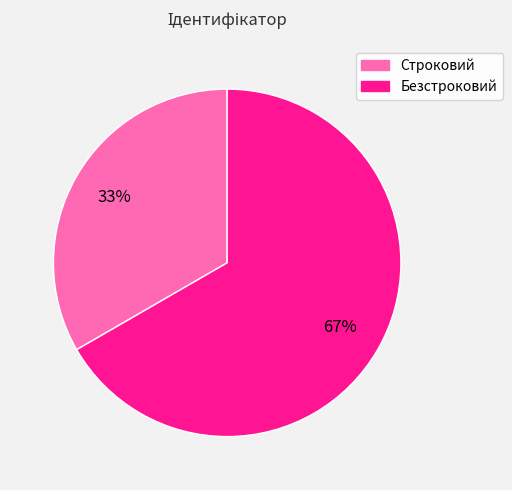

To the nearest percent, what is the average slice percentage?

50%